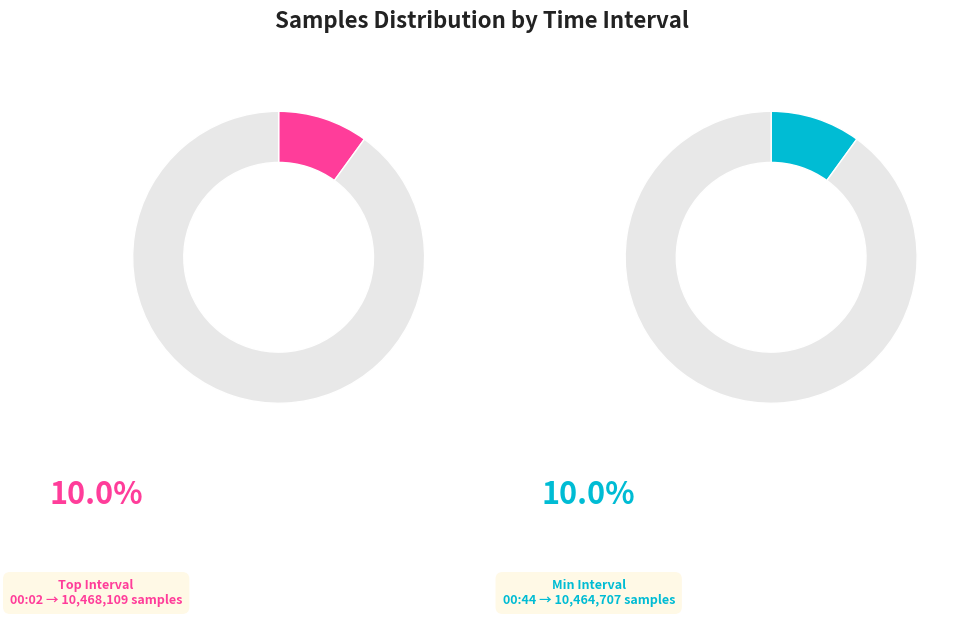

What is the ratio of the value at 28 to the value at 28?

1.0